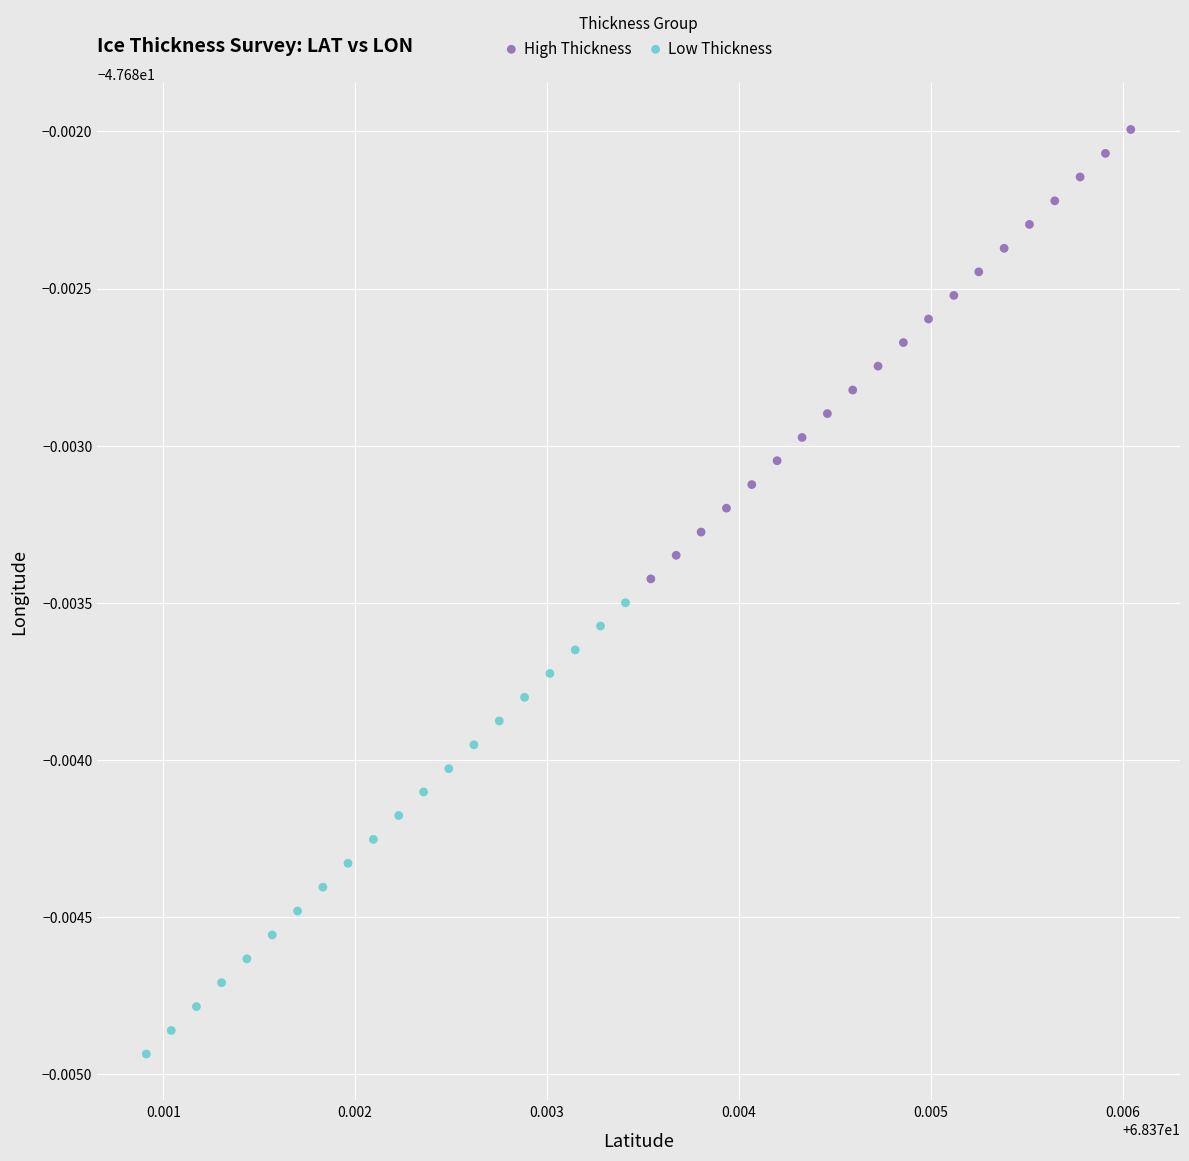

What are all the series names shown in the legend?

High Thickness, Low Thickness